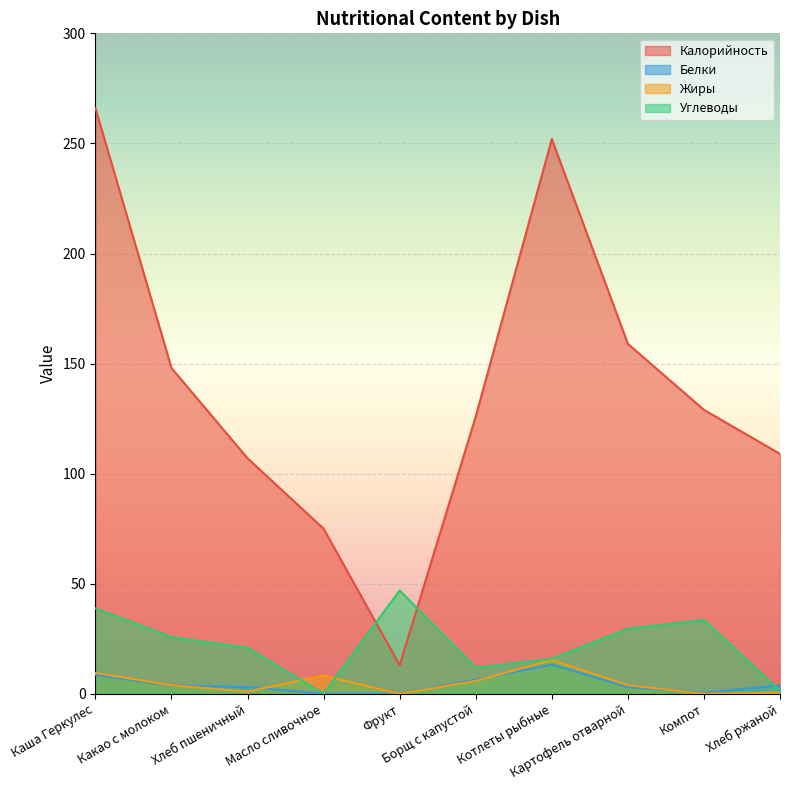

True or false: Углеводы and Калорийность intersect in this chart.

True